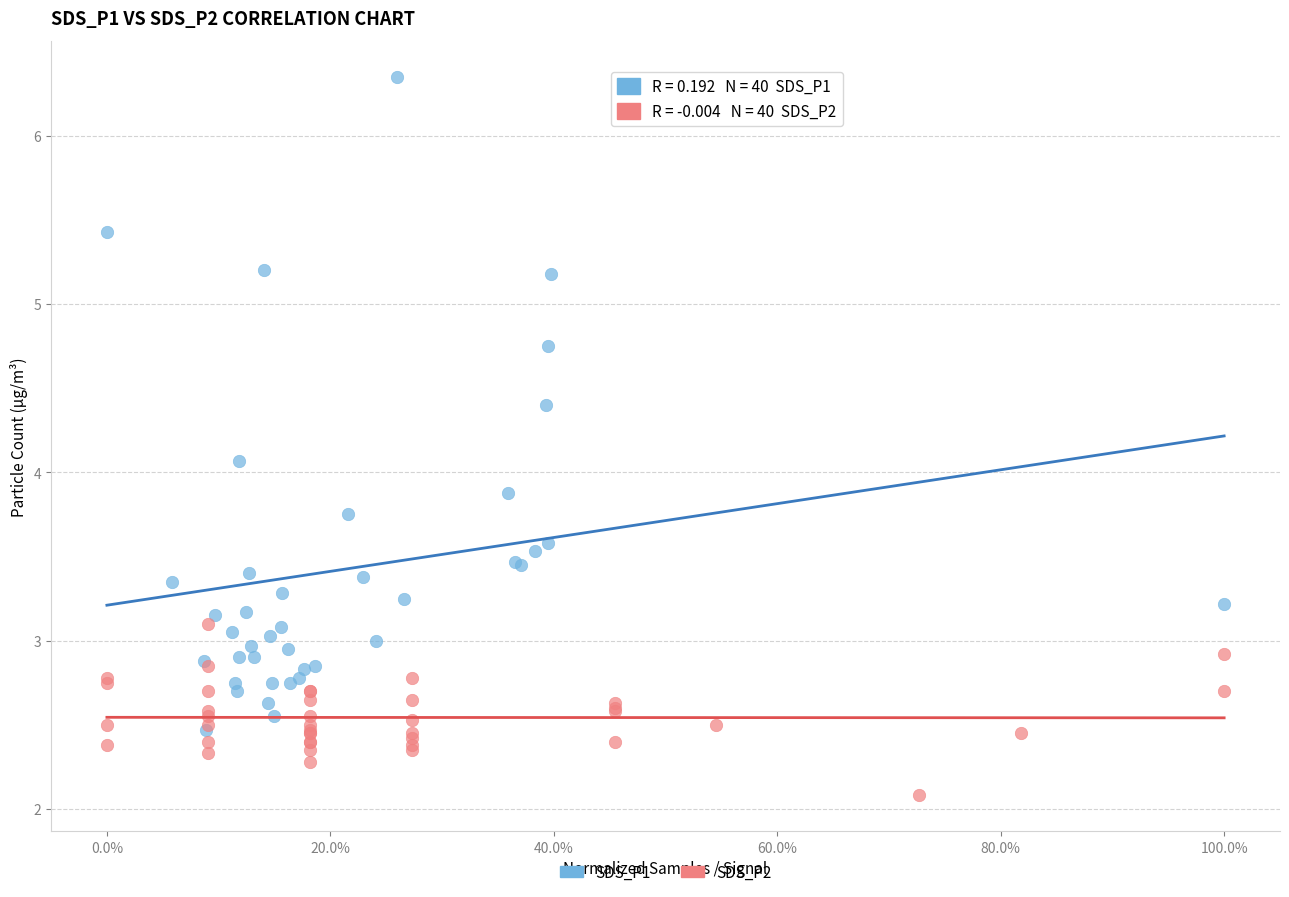

Which series contains the highest Y value?

SDS_P1